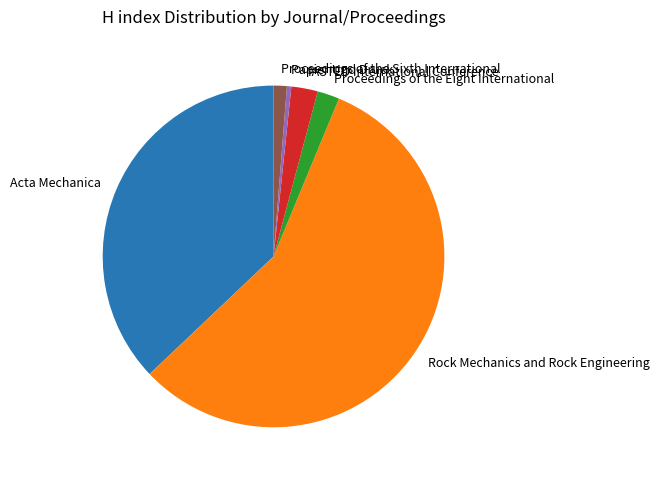

Which slice is the largest?

Rock Mechanics and Rock Engineering